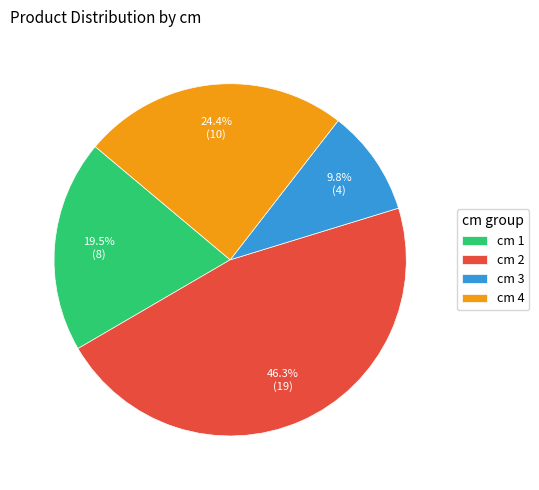

Is there a majority slice in this chart?

No